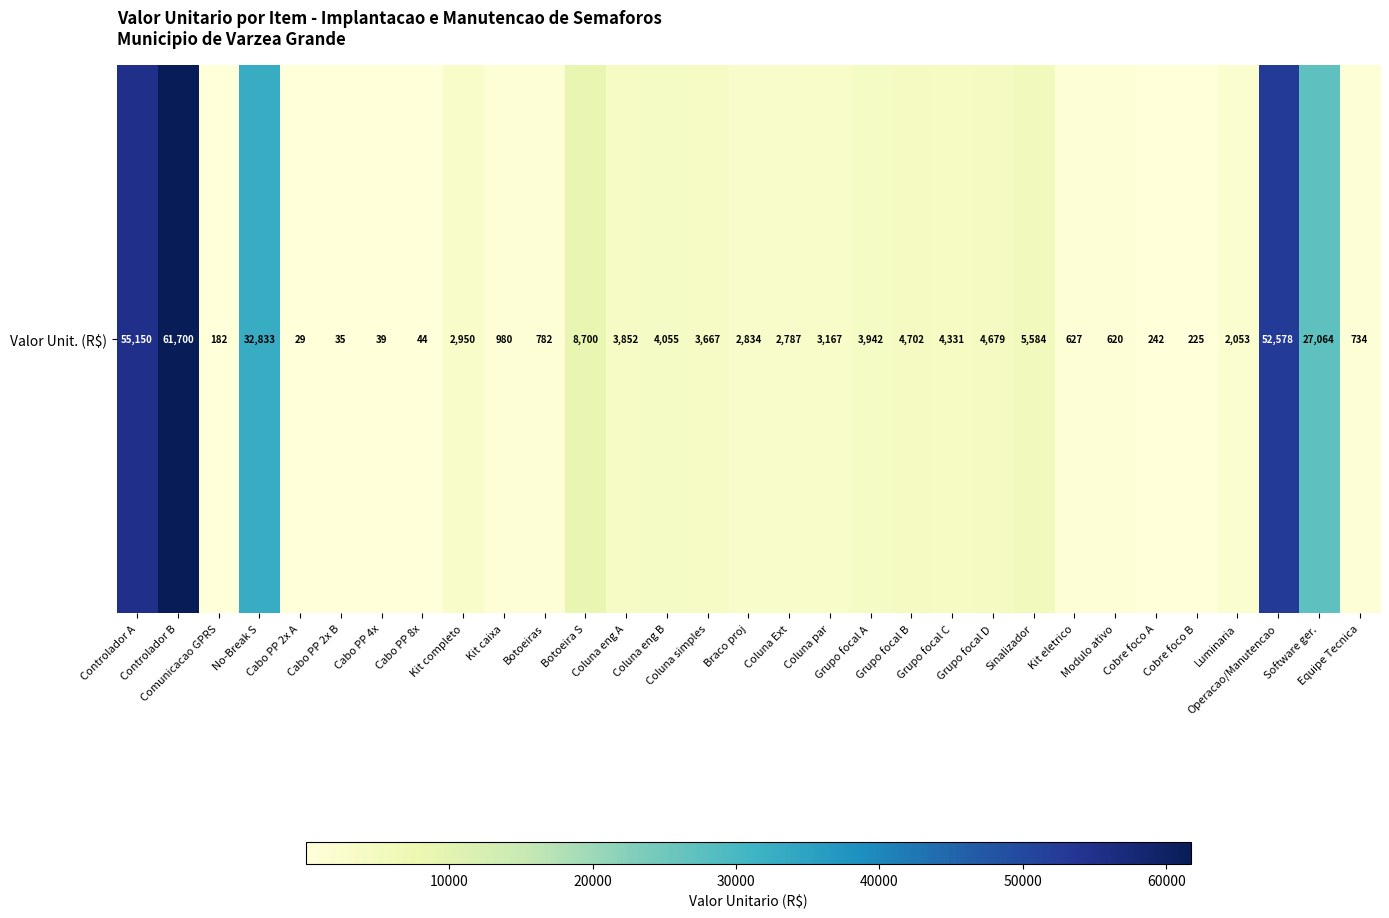

Which category has the highest value across all series?

Controlador B